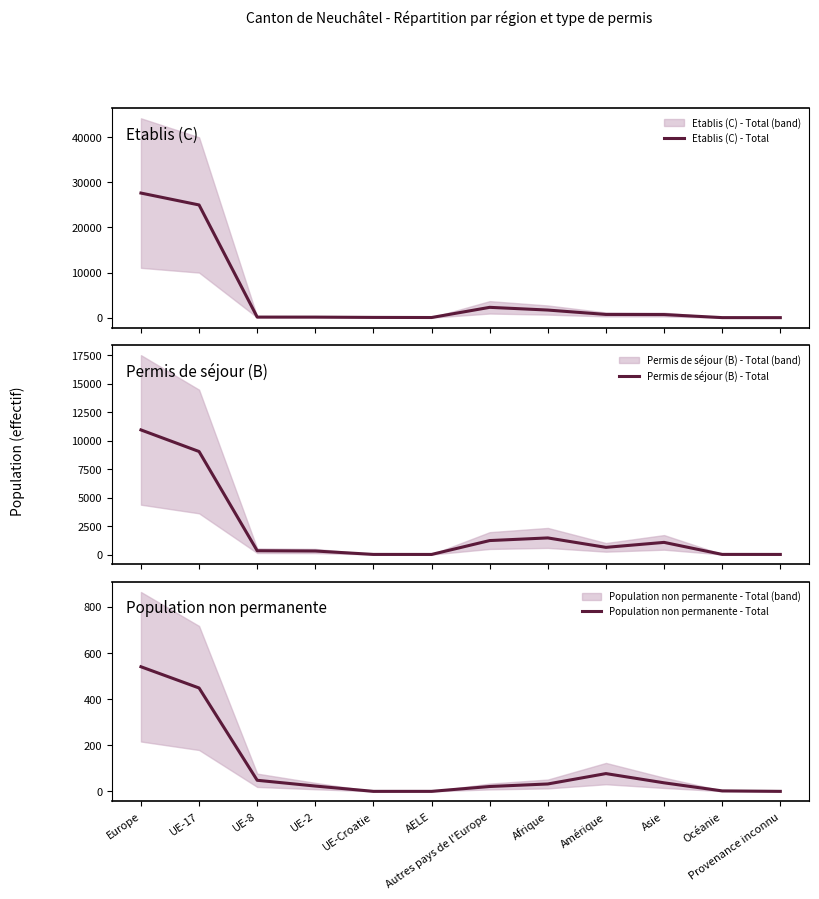

What position from the left is AELE?

6